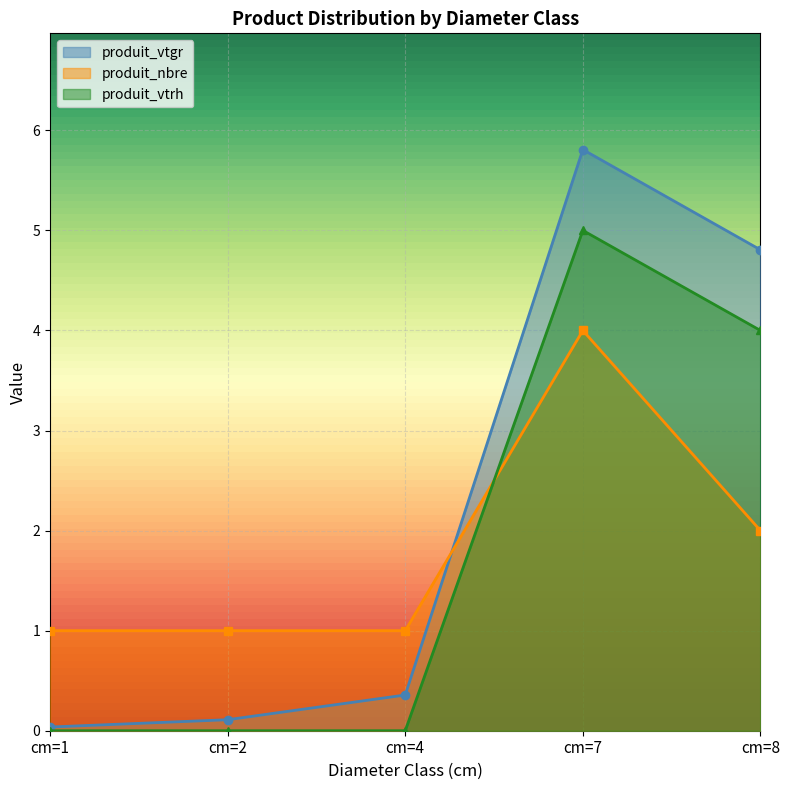

Rank the series by their maximum value, from highest to lowest.

produit_vtgr, produit_vtrh, produit_nbre